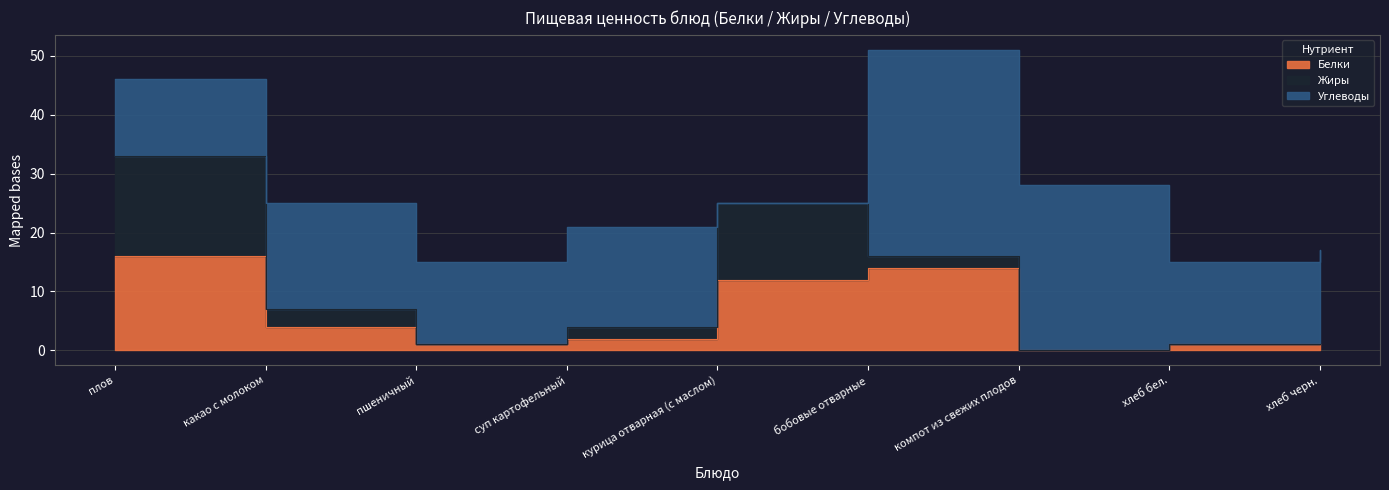

What is the sum of all Жиры values?

37